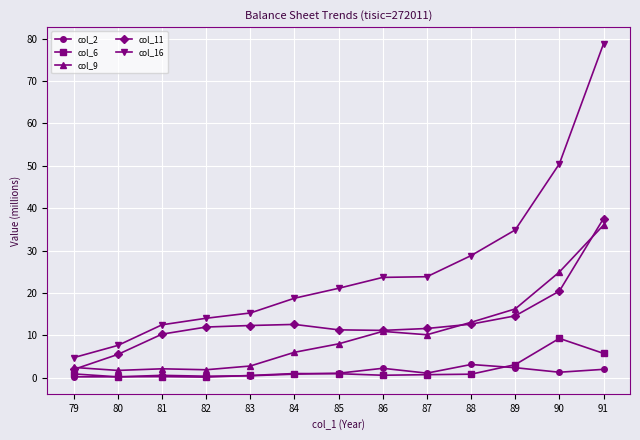

The value of col_6 at 91 is 9.5. True or false?

False